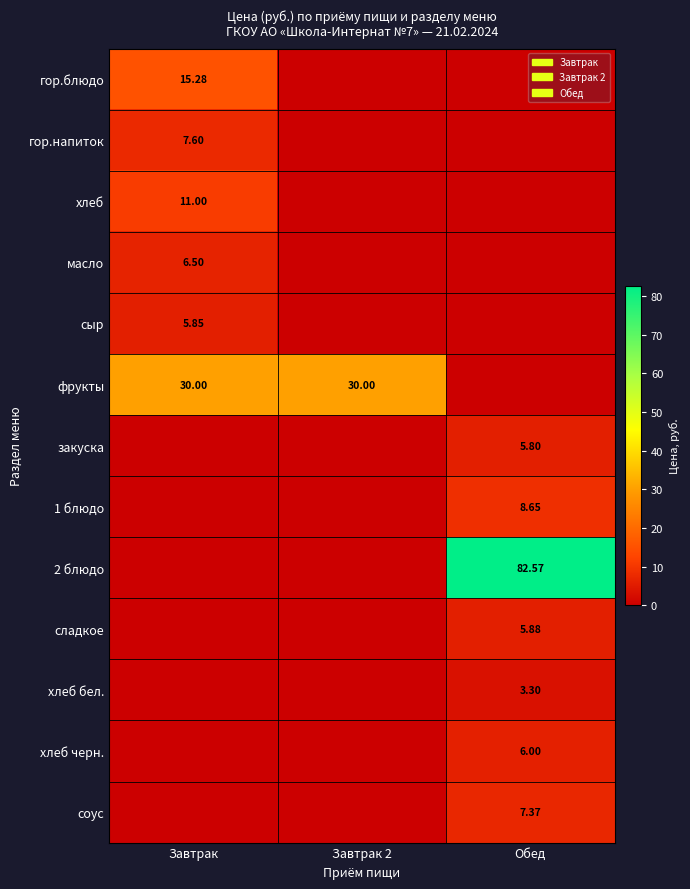

Which series has the largest total across all categories?

2 блюдо